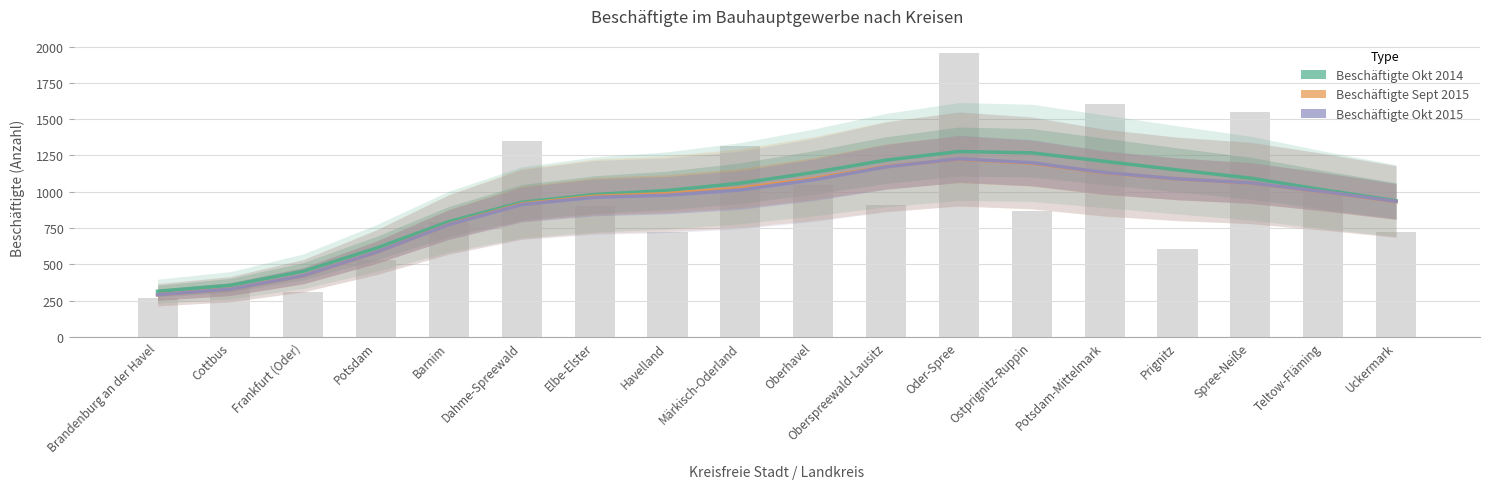

What position from the right is Prignitz?

4